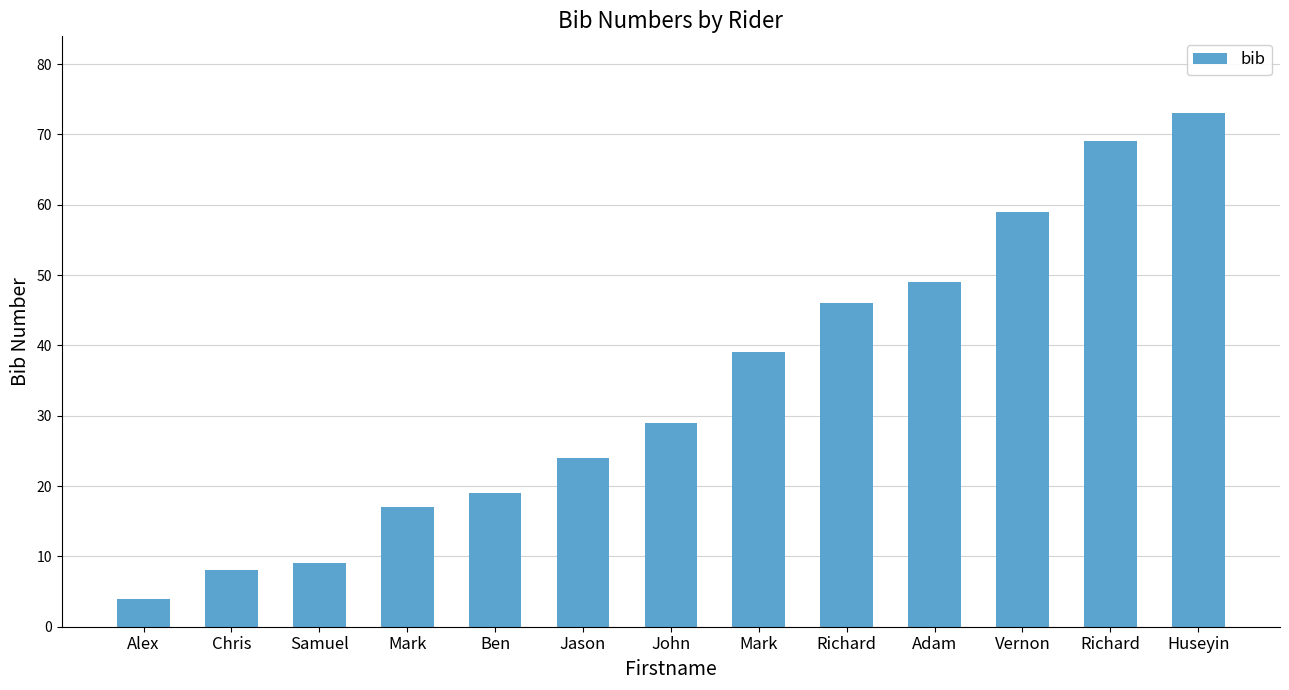

What is the ratio of the value at Richard to the value at Samuel?

5.1